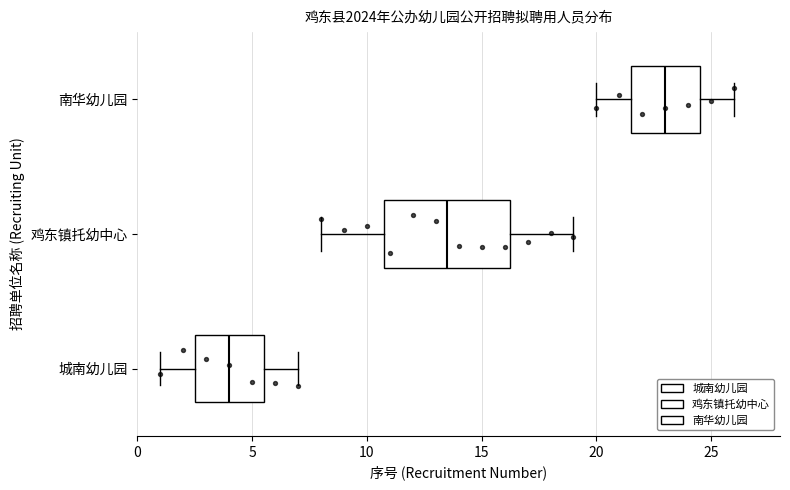

Reading bottom to top, read every box against the x-axis: the position of its median line, the range the box covers, and the ends of its whiskers. The values are not printed on the chart, so give them approximately, as read against the axis.

城南幼儿园: median 4.0, box 2.5 to 5.5, whiskers 1.0 to 7.0
鸡东镇托幼中心: median 13.5, box 11.0 to 16.5, whiskers 8.0 to 19.0
南华幼儿园: median 23.0, box 21.5 to 24.5, whiskers 20.0 to 26.0